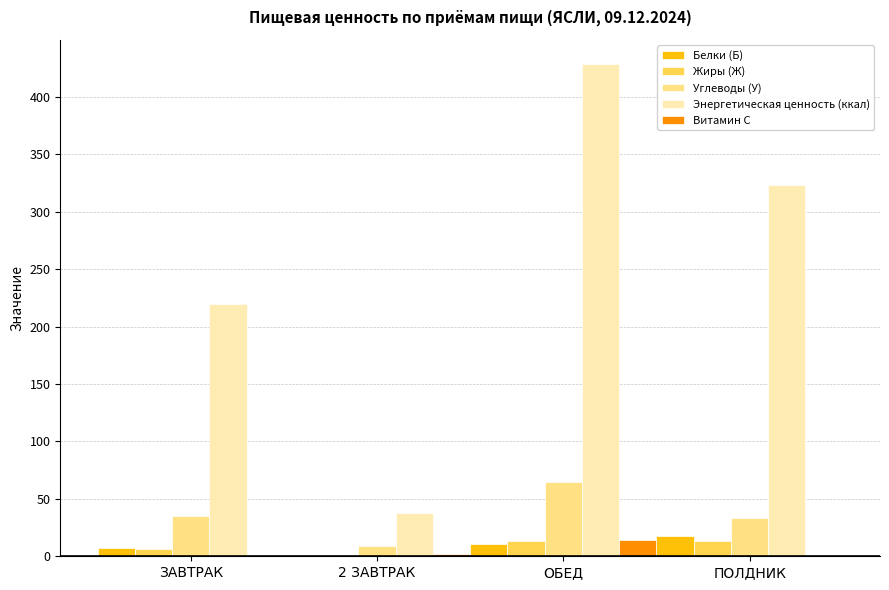

What is the approximate value of Жиры (Ж) at ЗАВТРАК?

6.1